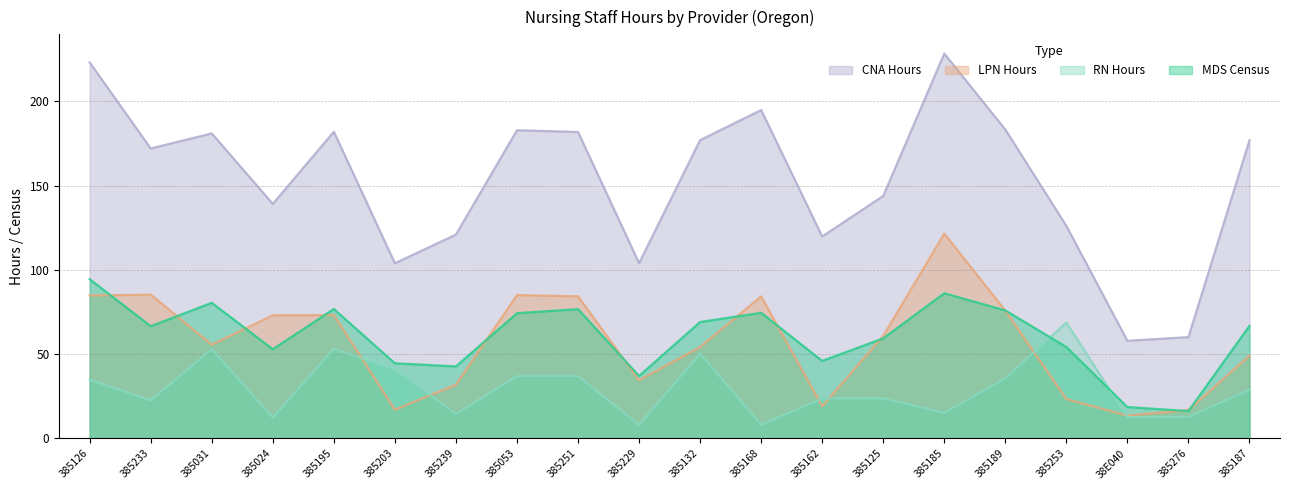

How many lines are shown in the chart?

4